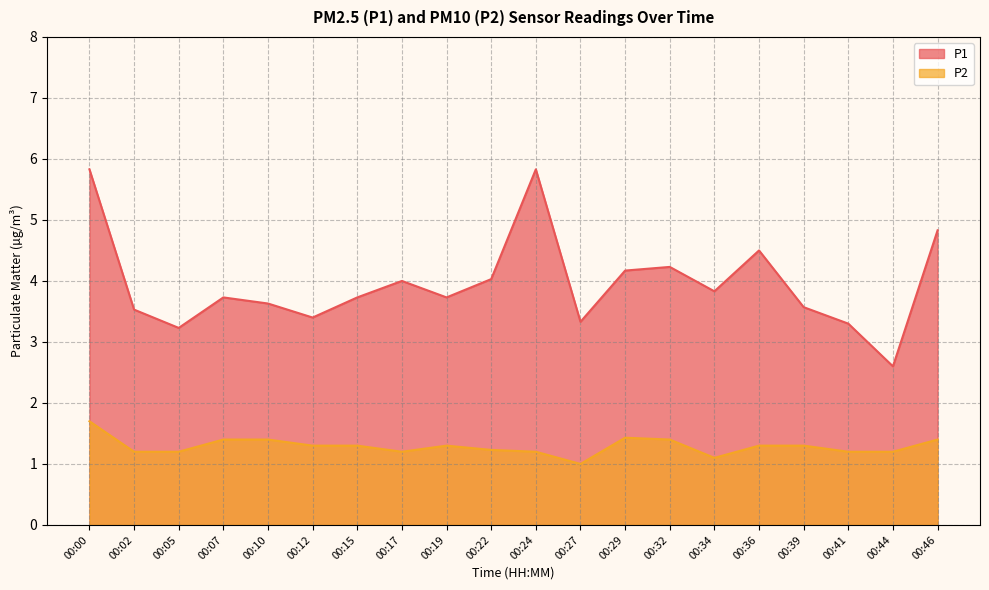

Which series has the largest total across all categories?

P1